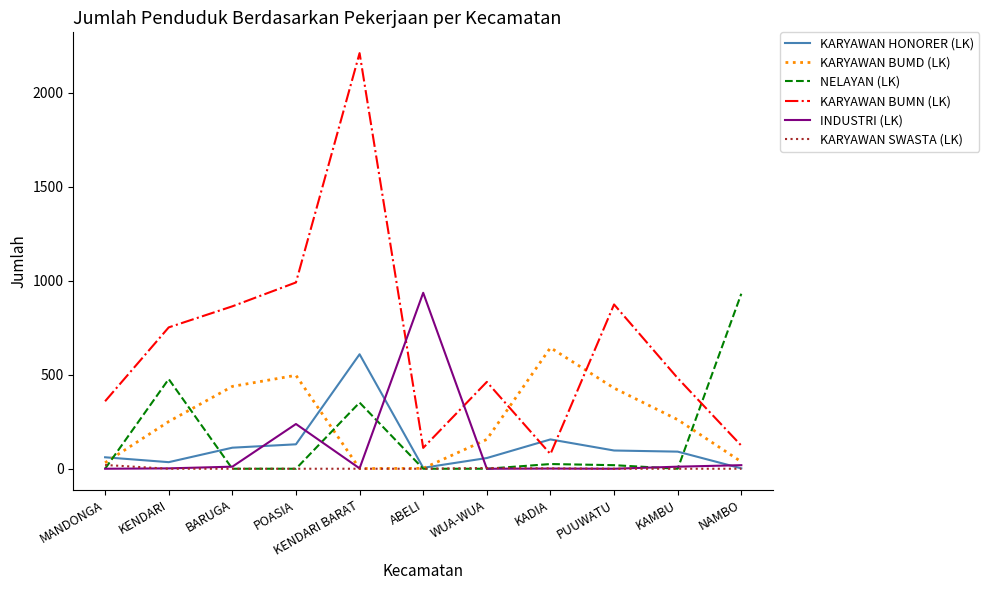

Which series has the largest range (max minus min)?

KARYAWAN BUMN (LK)